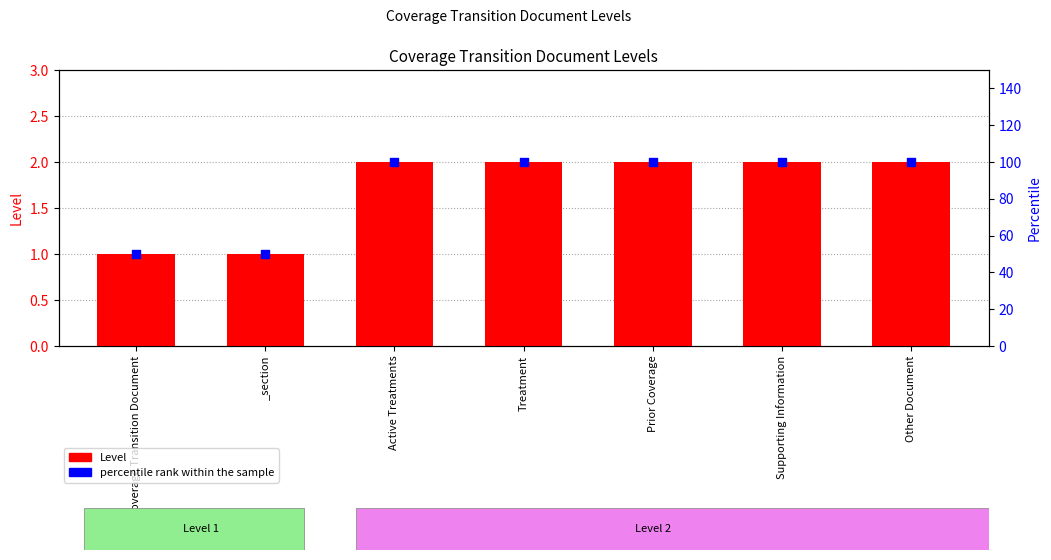

Which series has the largest Y range (max minus min)?

percentile rank within the sample